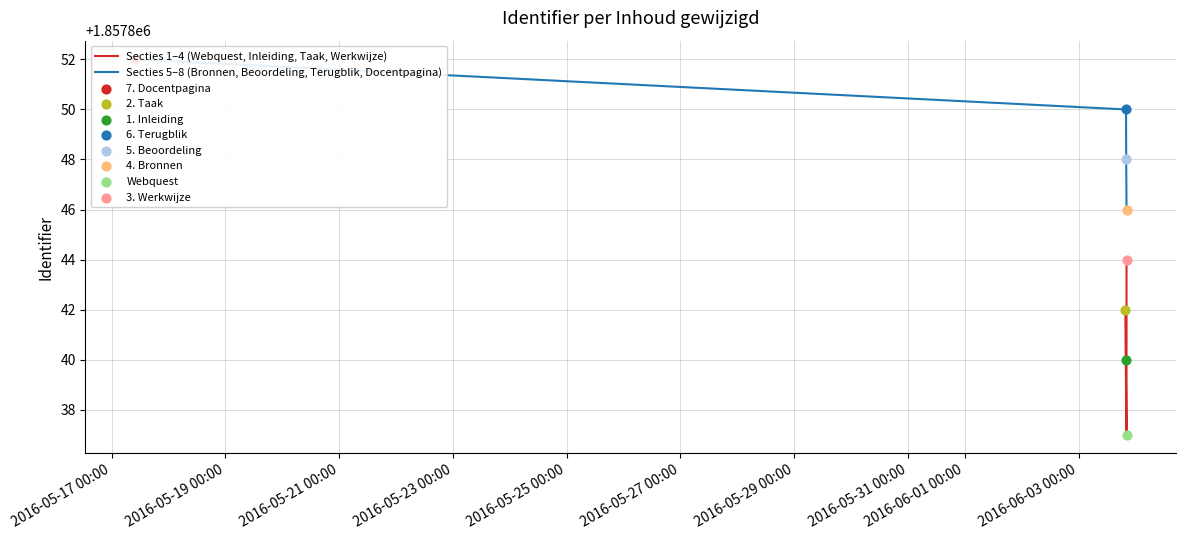

What are all the series names shown in the legend?

Secties 1–4 (Webquest, Inleiding, Taak, Werkwijze), Secties 5–8 (Bronnen, Beoordeling, Terugblik, Docentpagina)